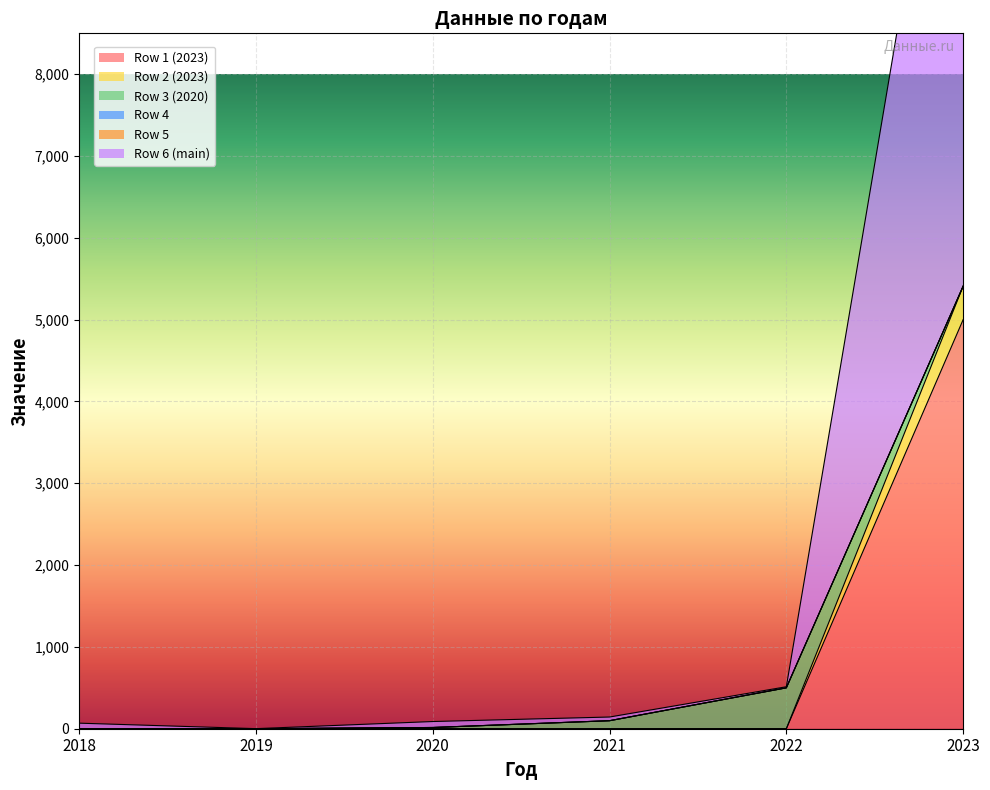

Is it true that Row 6 (main) equals 16 at 2018?

False